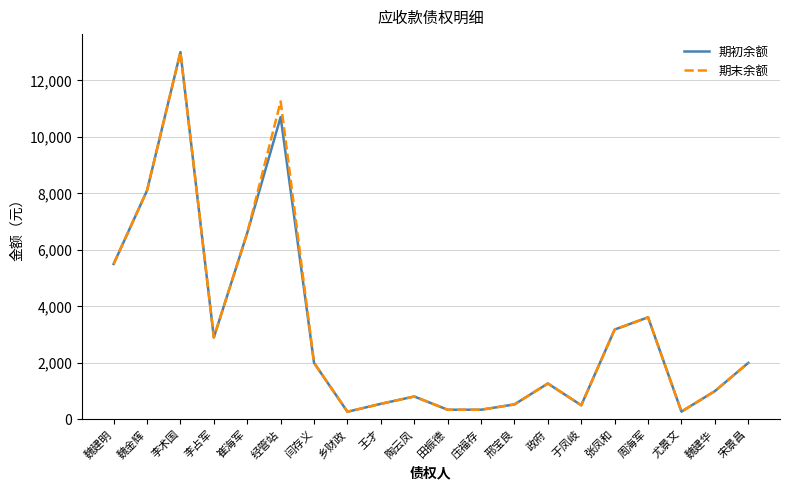

What is the approximate value of 期末余额 at 邢宝良?

530.0